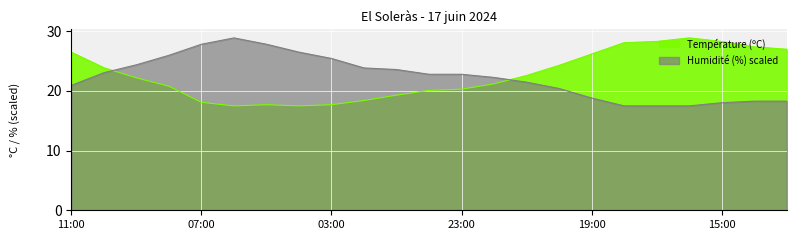

Reading left to right, what are all the values shown in this chart?

Température (ºC): 26.5	23.9	22.2	20.8	18.1	17.5	17.7	17.5	17.7	18.4	19.3	20.1	20.3	21.2	22.6	24.3	26.2	28.1	28.3	28.9	28.3	27.4	27.0
Humidité (%): 20.9	23.1	24.4	26.0	27.8	28.9	27.8	26.5	25.5	23.9	23.6	22.8	22.8	22.3	21.5	20.4	18.8	17.5	17.5	17.5	18.0	18.3	18.3